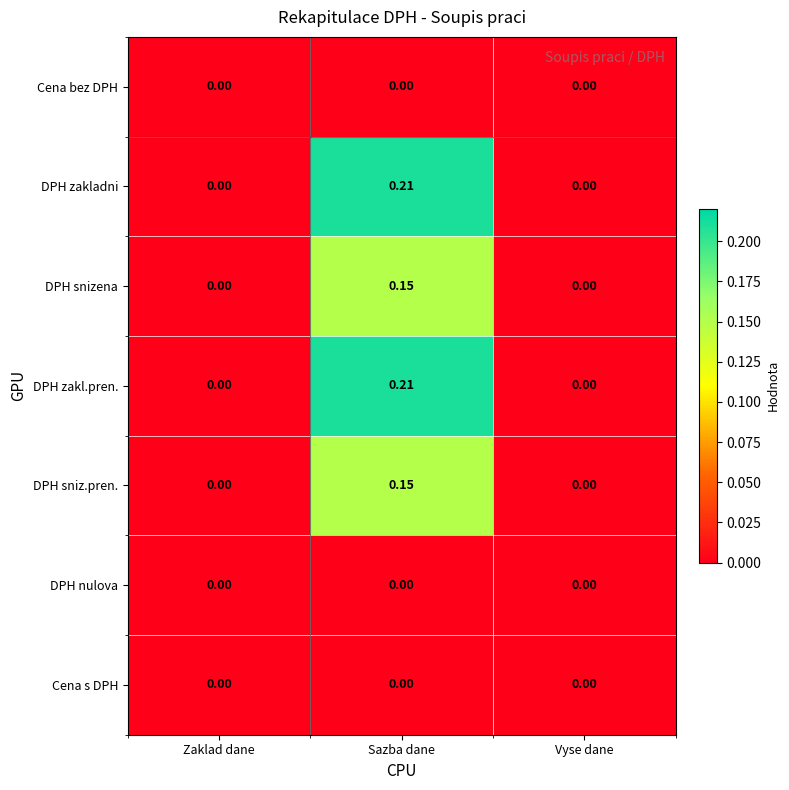

What is the total value across all series at Sazba dane?

0.7